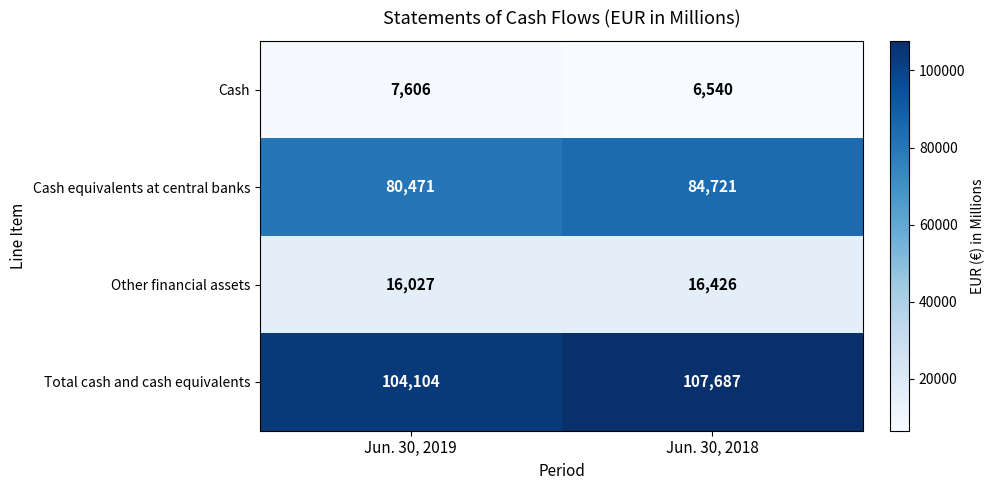

The value of Cash equivalents at central banks at Jun. 30, 2019 is 126560. True or false?

False